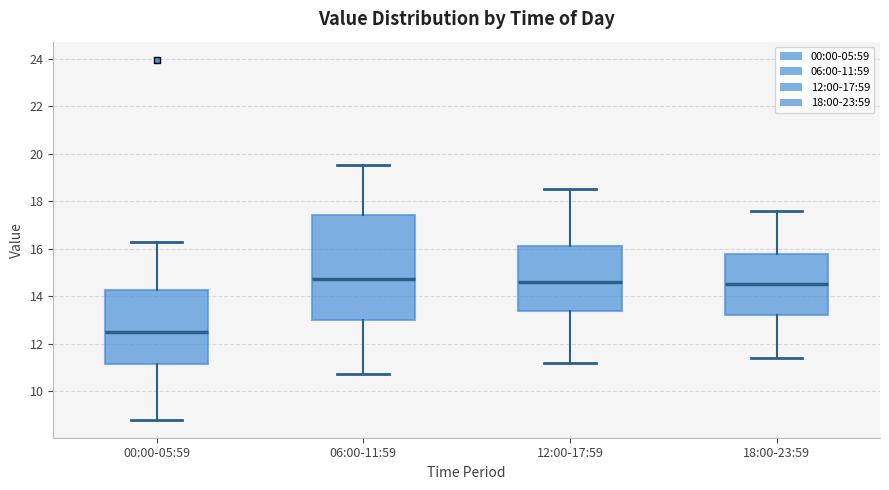

Reading left to right, transcribe this box plot: for each box, give where its median line is, the range the box spans, and where its two whiskers end, as read against the y-axis. The values are not printed on the chart, so give them approximately, as read against the axis.

00:00-05:59: median 12.6, box 11.2 to 14.2, whiskers 8.8 to 16.4
06:00-11:59: median 14.8, box 13.0 to 17.4, whiskers 10.8 to 19.6
12:00-17:59: median 14.6, box 13.4 to 16.2, whiskers 11.2 to 18.6
18:00-23:59: median 14.6, box 13.2 to 15.8, whiskers 11.4 to 17.6